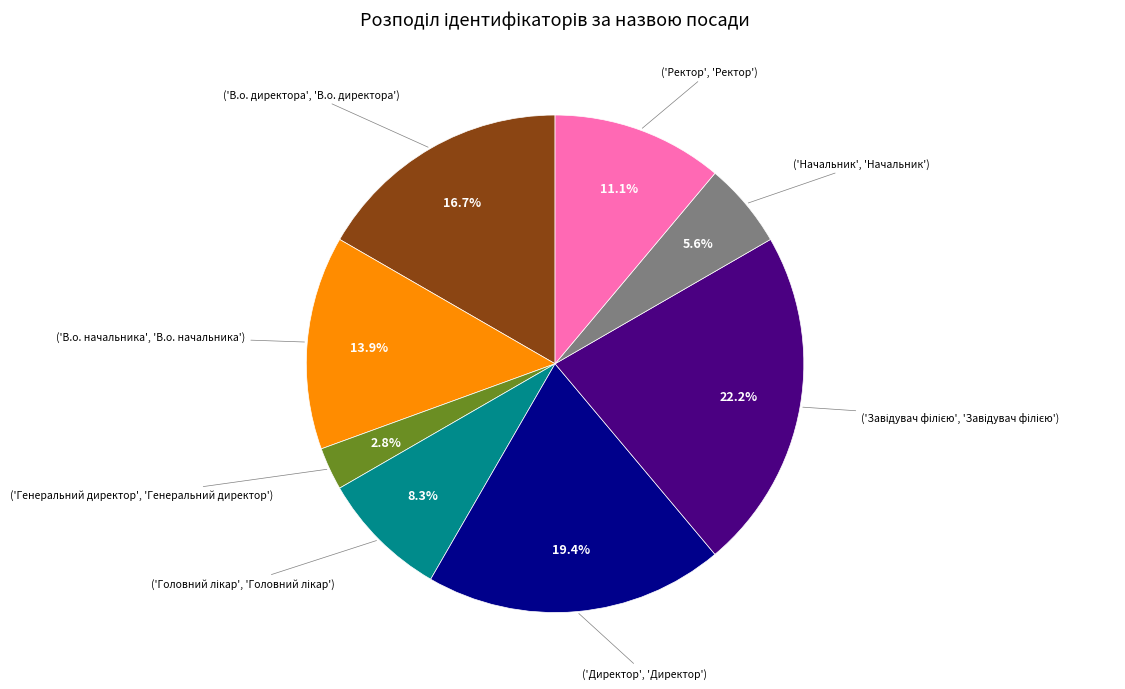

Is there any slice that represents more than half of the pie?

No